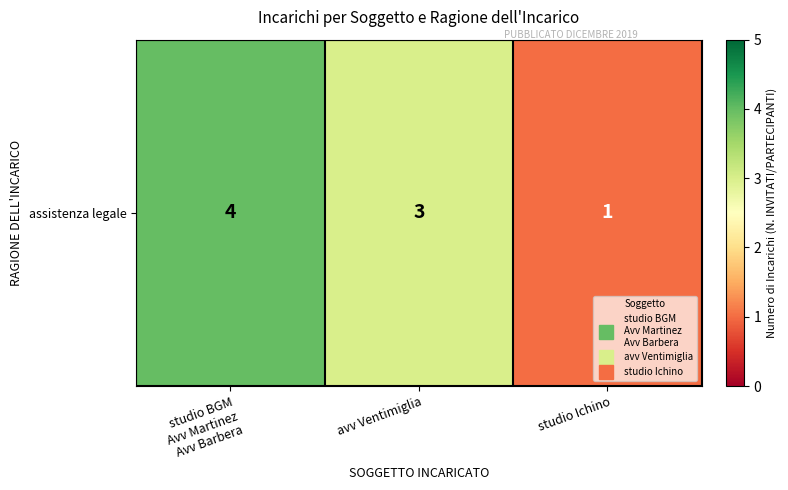

Count the number of values greater than 3.

1